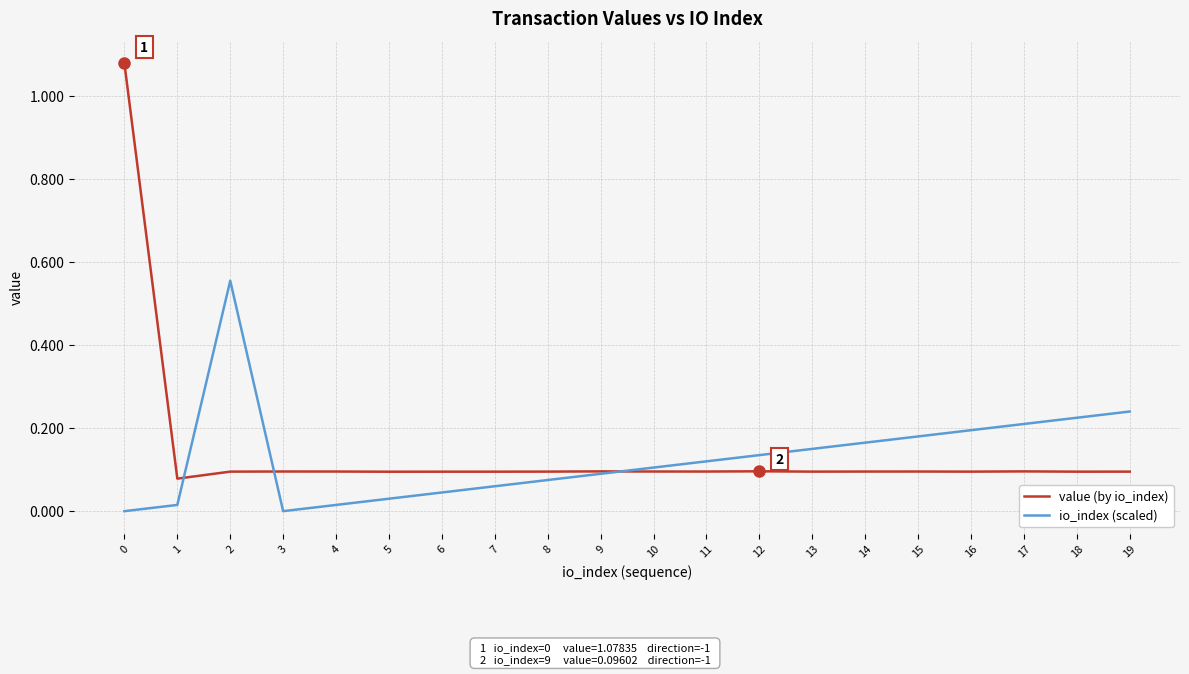

The value of io_index (scaled) at 1 is 0.0. True or false?

True